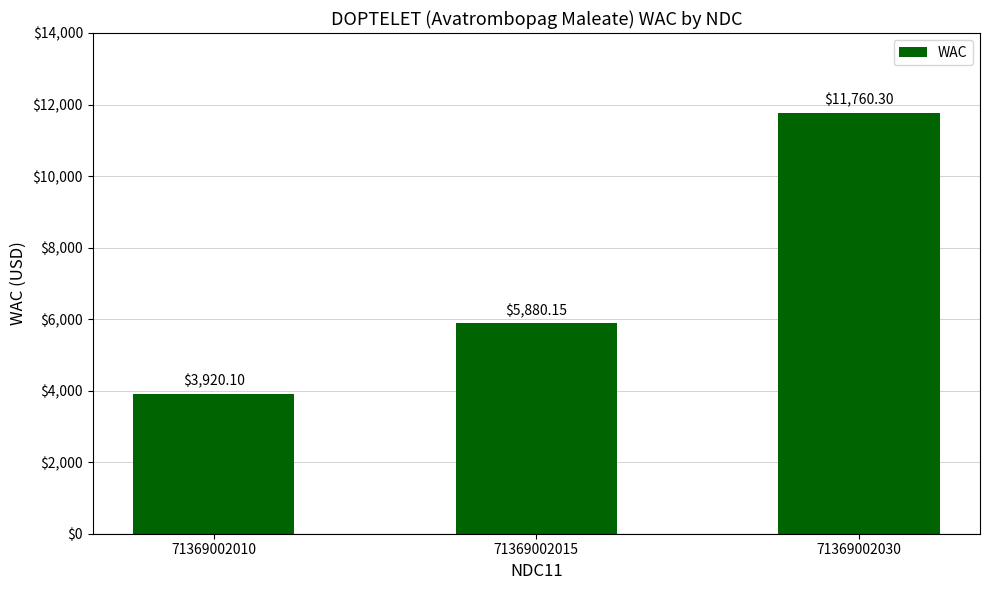

List the labels in order of value, largest first.

71369002030, 71369002015, 71369002010